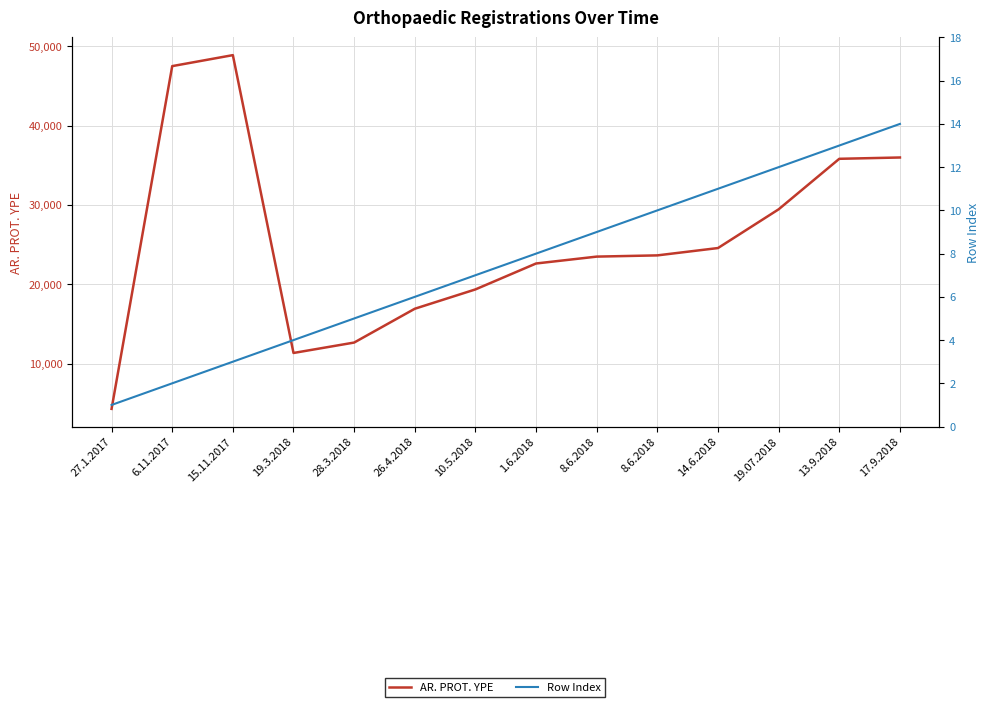

Which series has the largest range (max minus min)?

AR. PROT. YPE